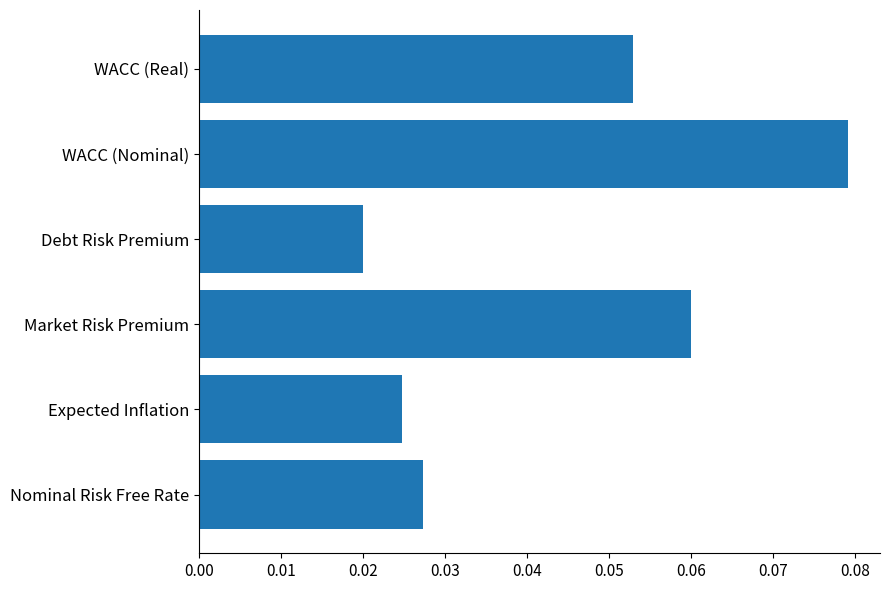

What is the sum of all values?

0.3